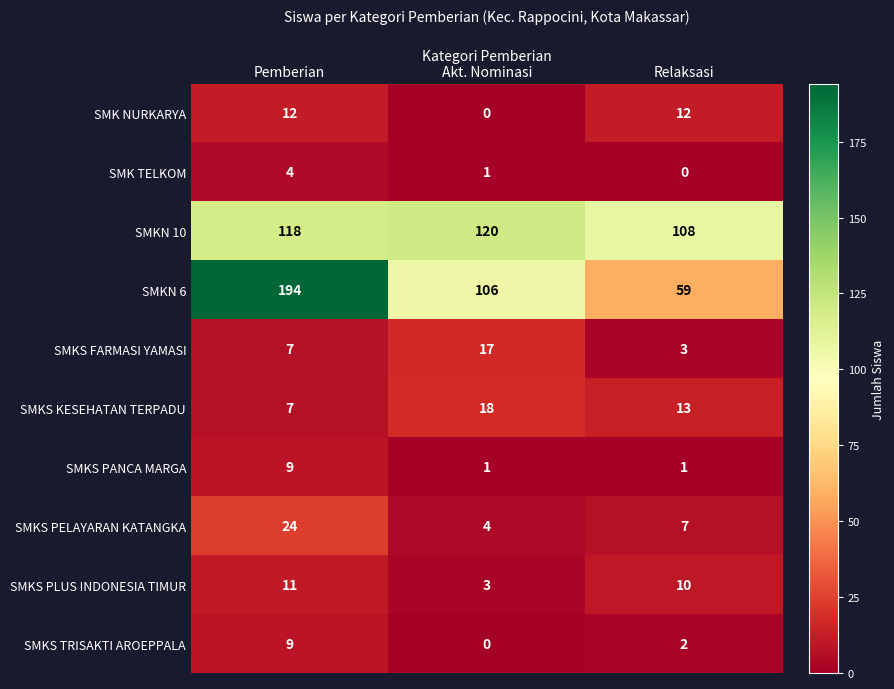

What is the total value across all series at Relaksasi?

215